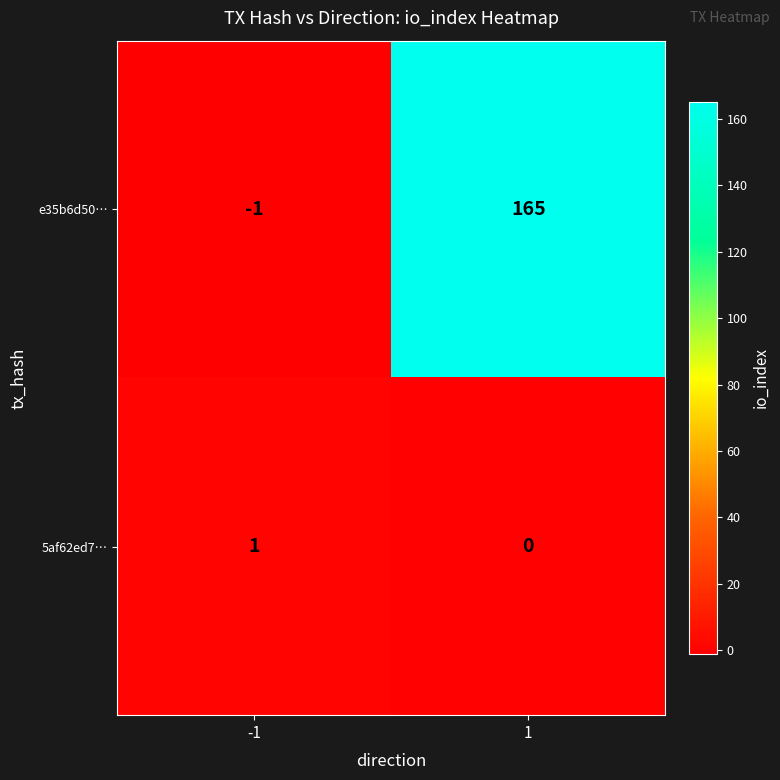

At which category is the sum across all series the highest?

1